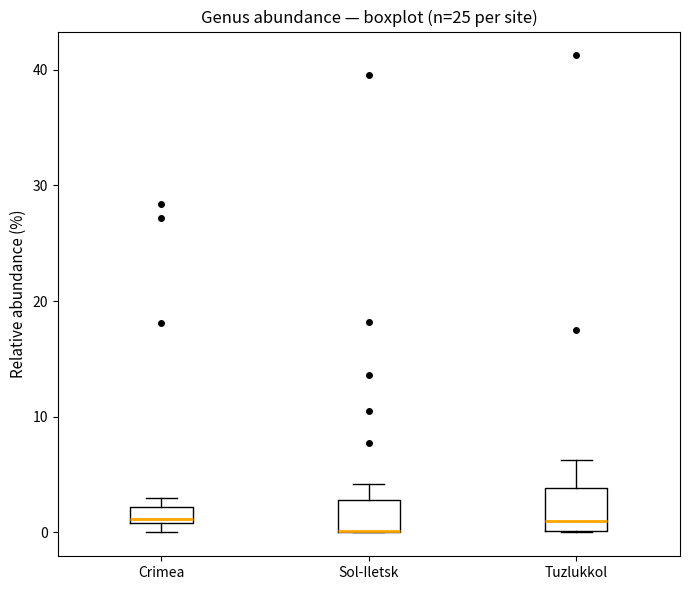

Where is the lower edge of the box for Sol-Iletsk on the y-axis? The values are not printed on the chart, so give them approximately, as read against the axis.

0